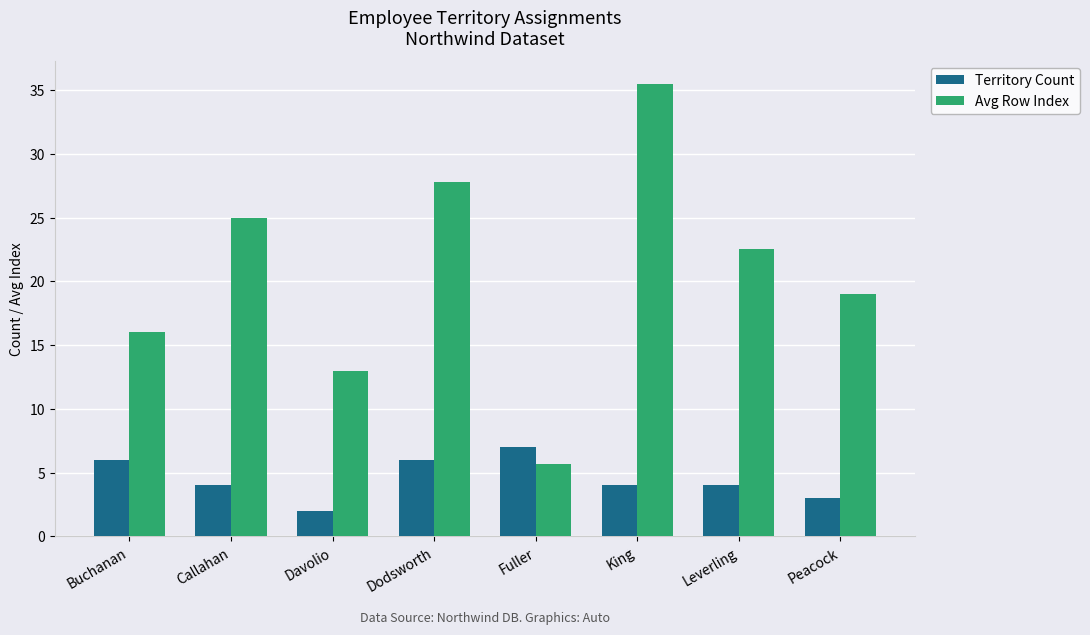

What are all the series names shown in the legend?

Territory Count, Avg Row Index